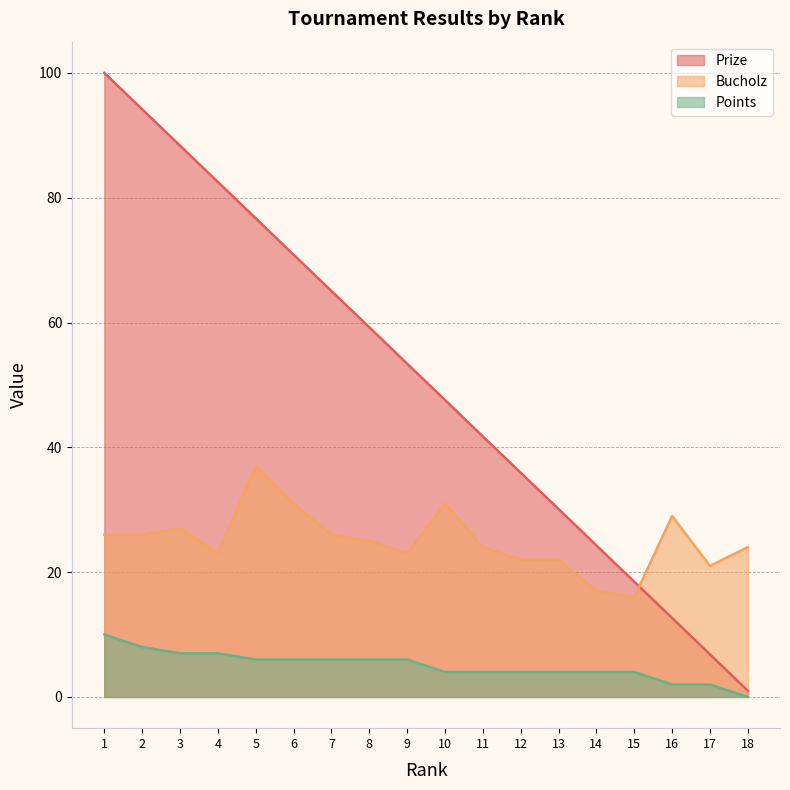

True or false: Points has a value of 6.8 at 13.

False